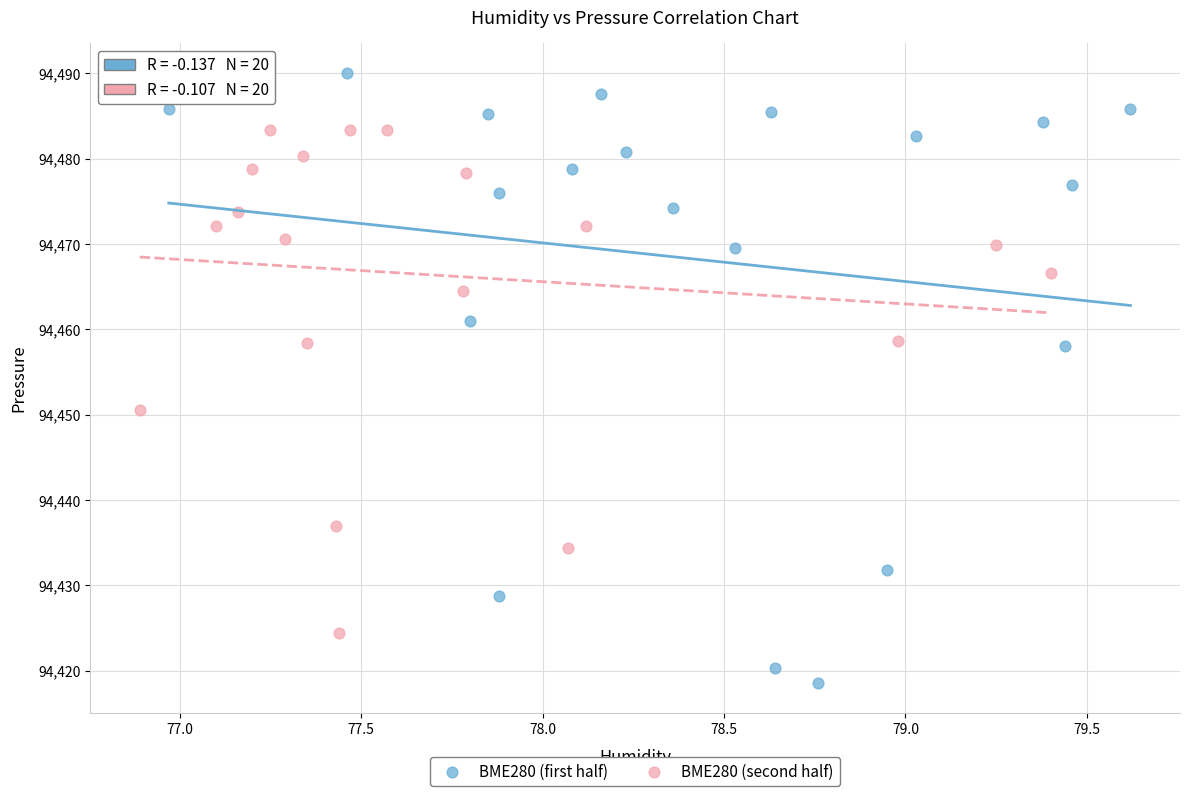

Which series contains the lowest Y value?

BME280 (first half)